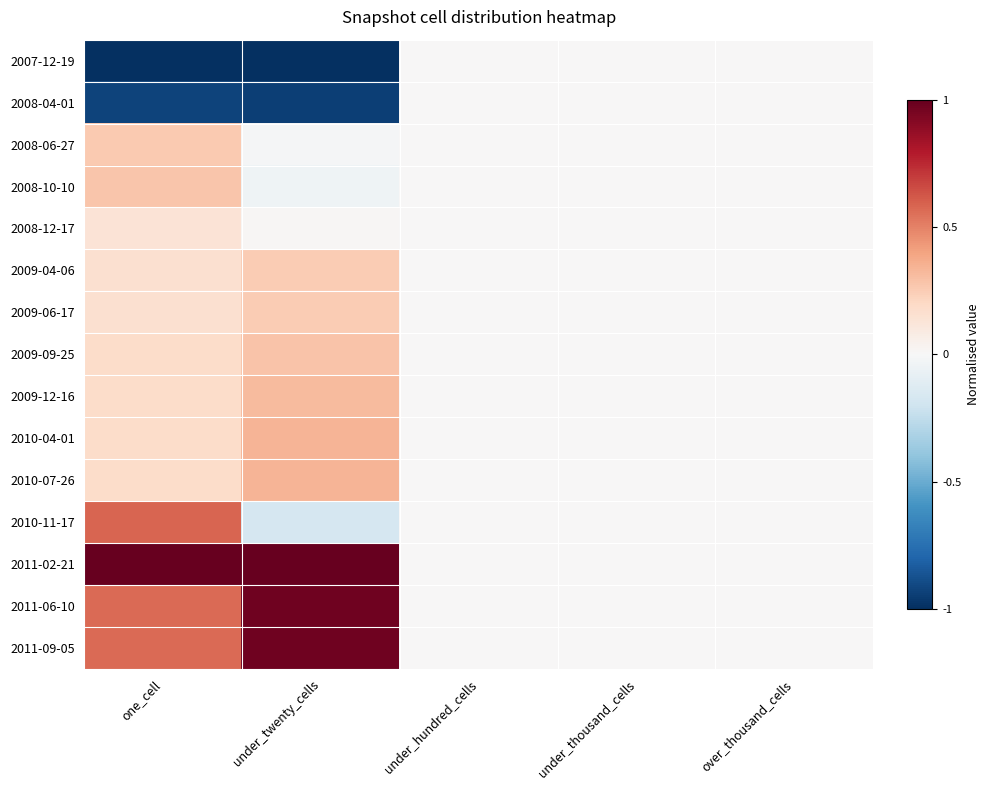

Which series has the largest total across all categories?

2011-02-21